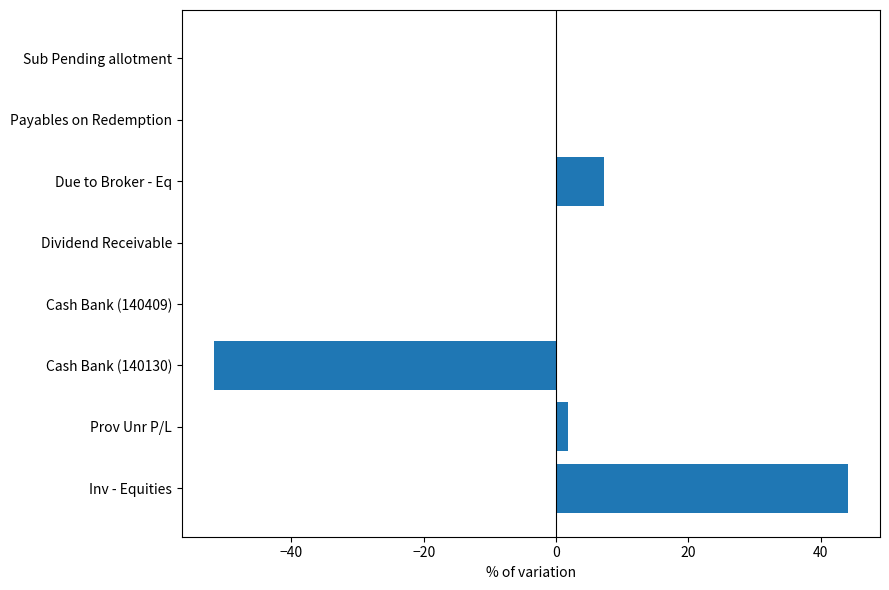

The chart shows a value of 23.3 at Inv - Equities. True or false?

False